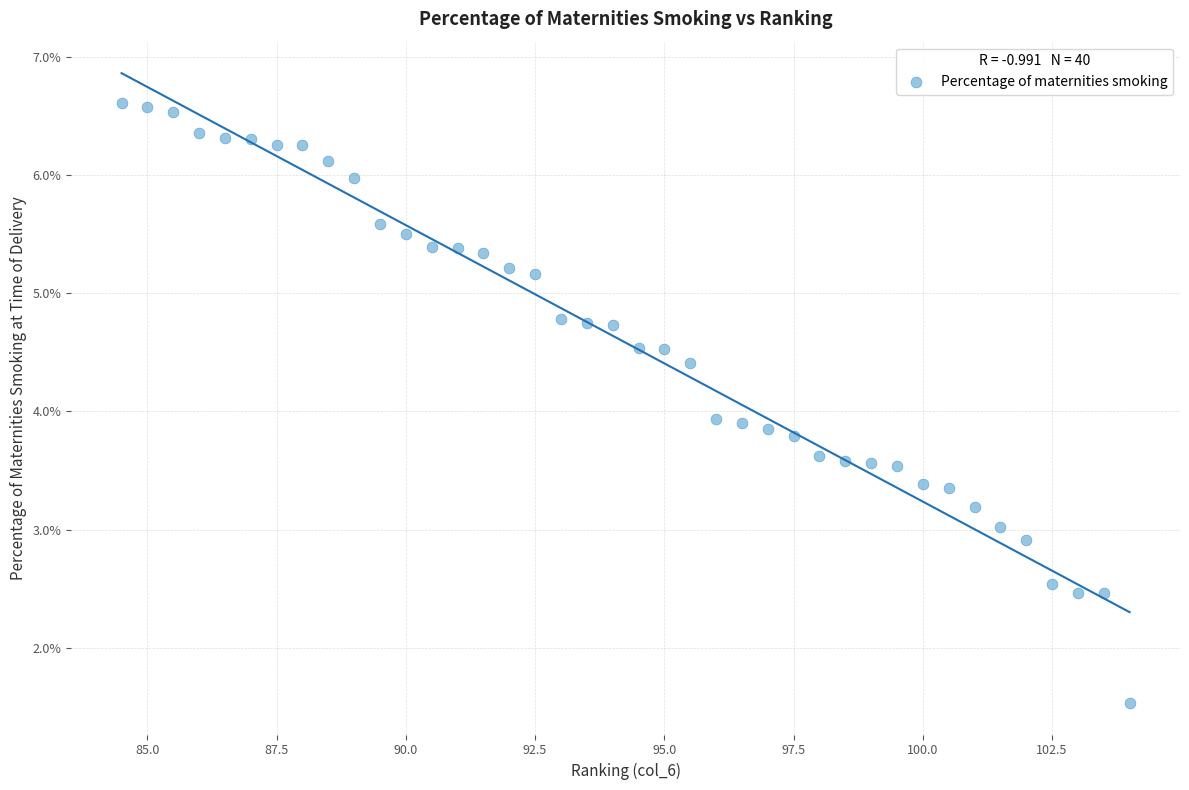

What is the range of Y values (max minus min)?

5.1